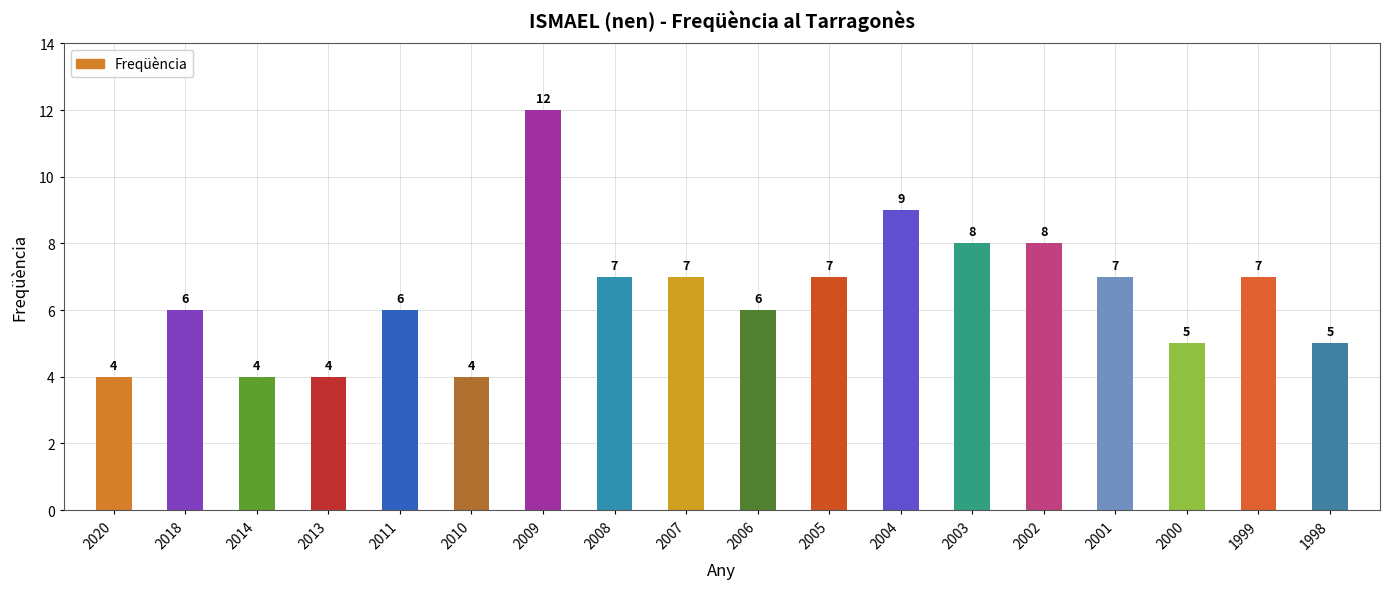

Reading left to right, transcribe all the data shown in this chart.

2020=4	2018=6	2014=4	2013=4	2011=6	2010=4	2009=12	2008=7	2007=7	2006=6	2005=7	2004=9	2003=8	2002=8	2001=7	2000=5	1999=7	1998=5